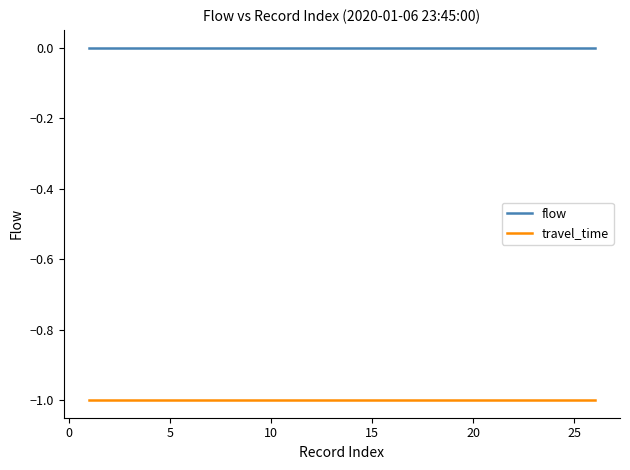

List the series in order of their overall mean, highest first.

flow, travel_time